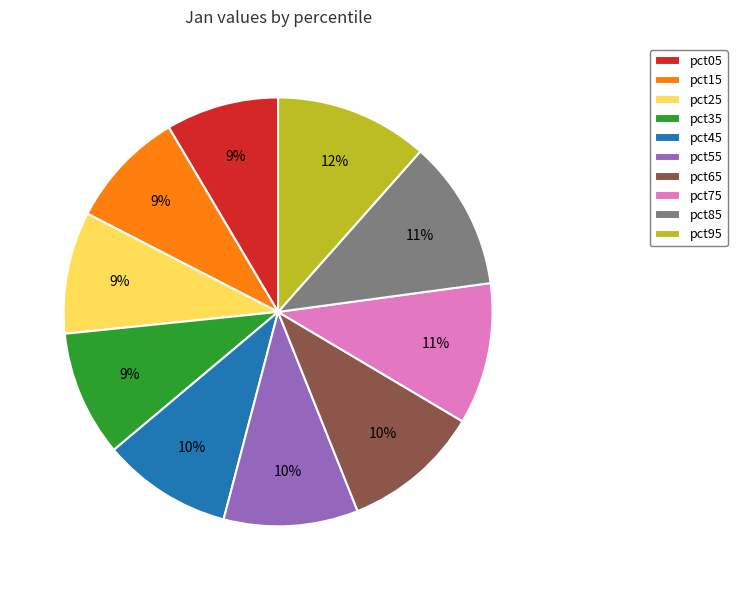

What percentage is the pct85 slice, to the nearest percent?

11%